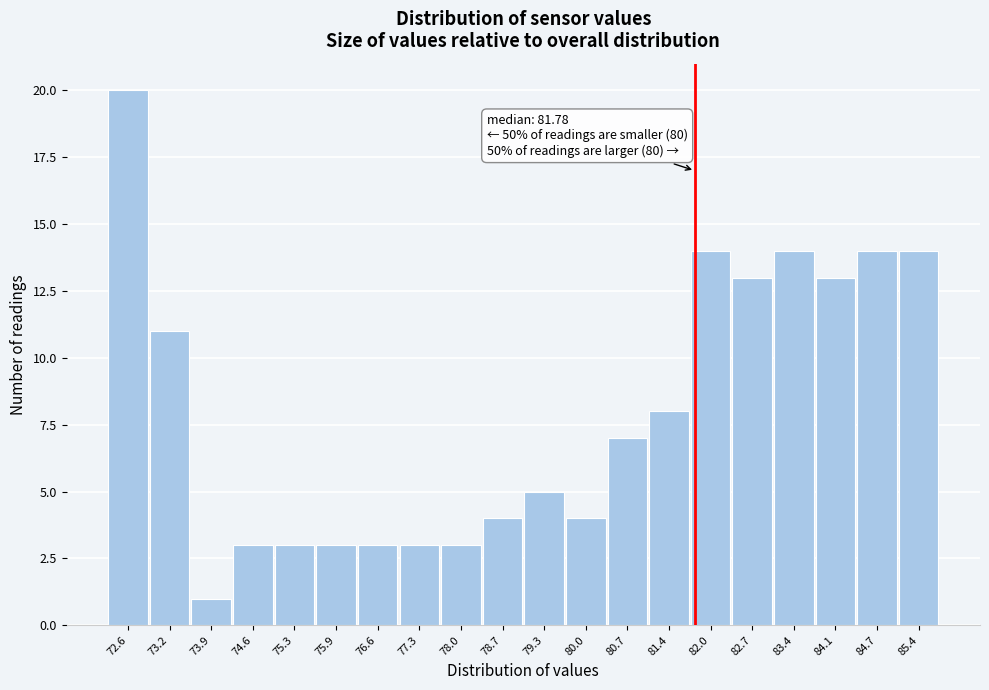

Over which range of the x-axis is the bar tallest?

72.2 to 72.9